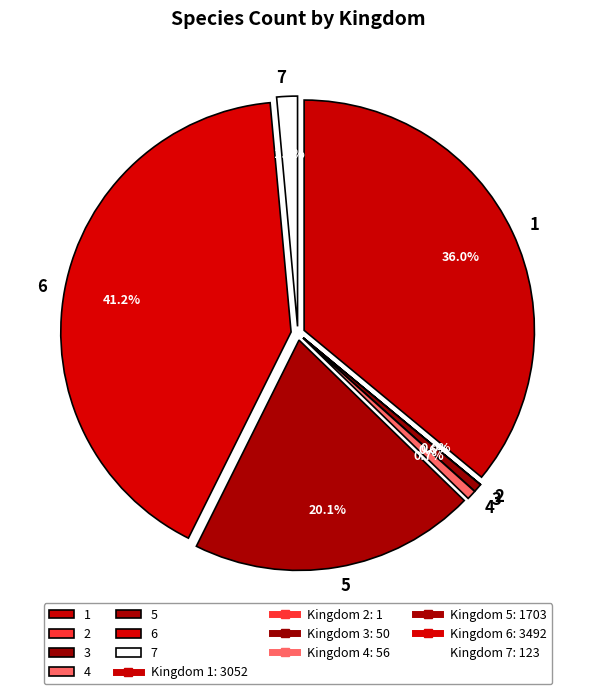

Is there a majority slice in this chart?

No